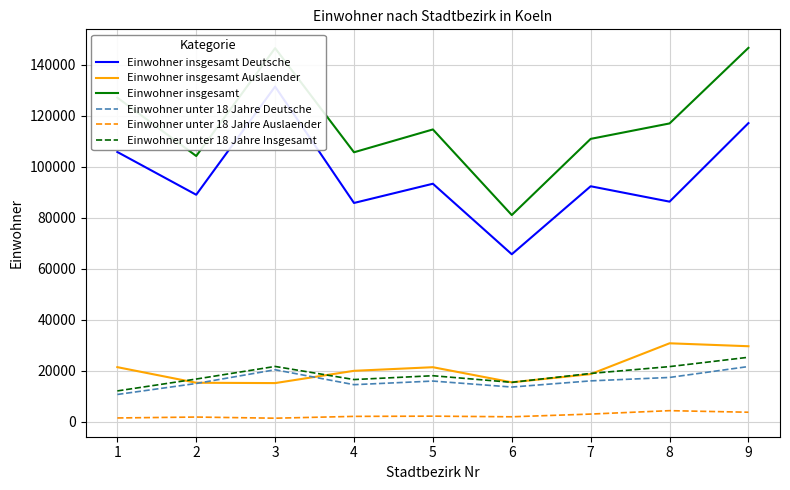

Which category has the highest value in the Einwohner insgesamt Auslaender series?

8